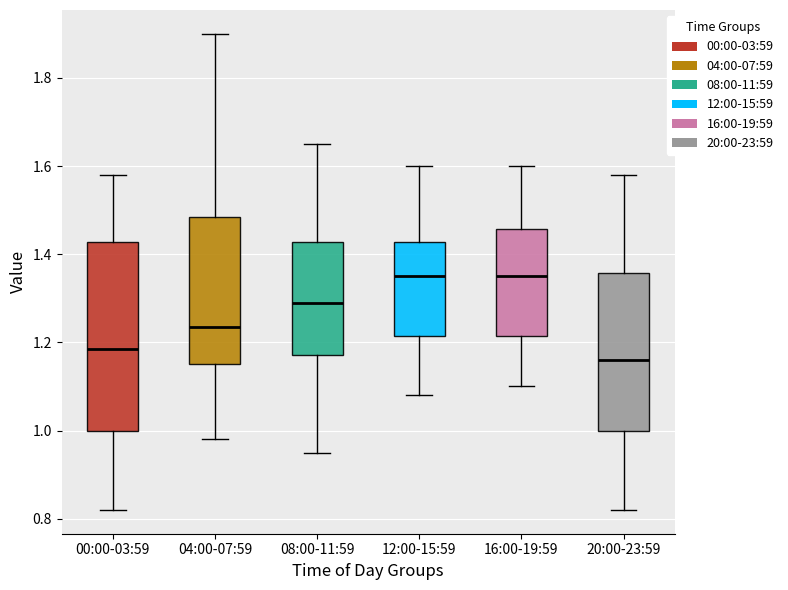

Reading left to right, transcribe this box plot: for each box, give where its median line is, the range the box spans, and where its two whiskers end, as read against the y-axis. The values are not printed on the chart, so give them approximately, as read against the axis.

00:00-03:59: median 1.18, box 1.00 to 1.42, whiskers 0.82 to 1.58
04:00-07:59: median 1.24, box 1.16 to 1.48, whiskers 0.98 to 1.90
08:00-11:59: median 1.30, box 1.18 to 1.42, whiskers 0.96 to 1.66
12:00-15:59: median 1.36, box 1.22 to 1.42, whiskers 1.08 to 1.60
16:00-19:59: median 1.36, box 1.22 to 1.46, whiskers 1.10 to 1.60
20:00-23:59: median 1.16, box 1.00 to 1.36, whiskers 0.82 to 1.58